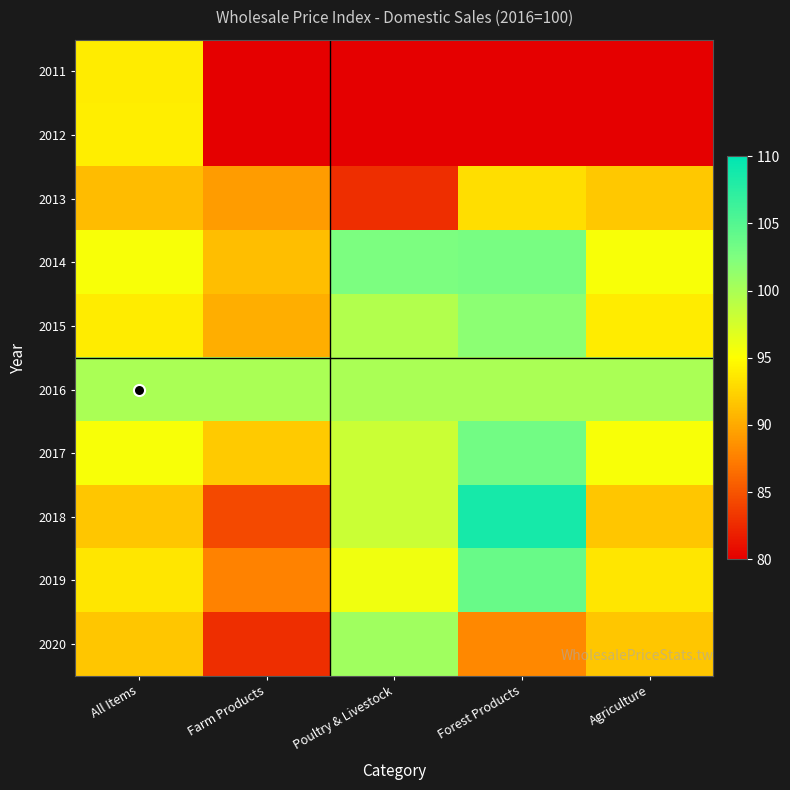

What is the difference between the highest and lowest values at Farm Products?

99.9